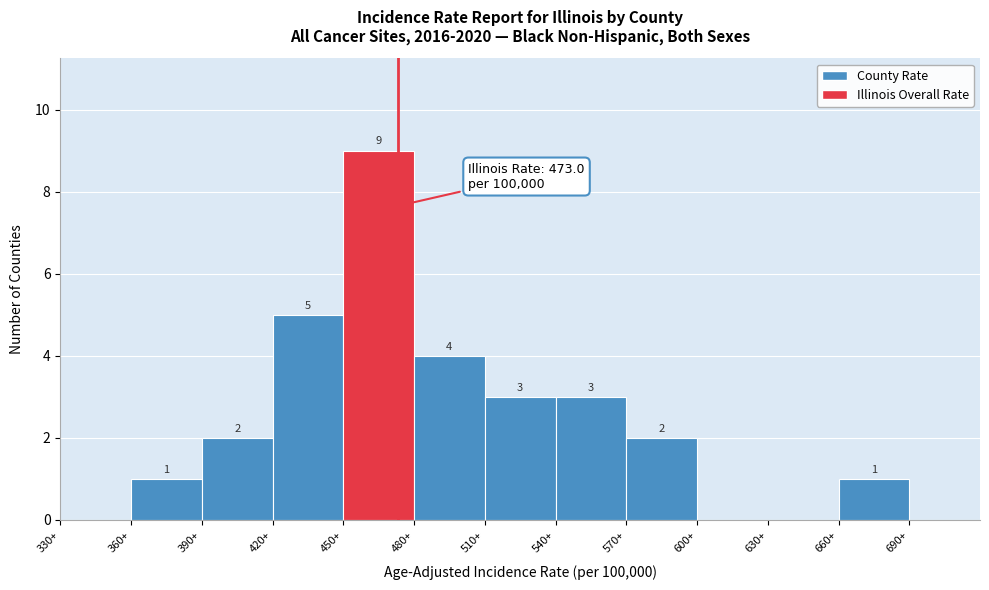

Which range on the x-axis has the tallest bar?

450 to 480